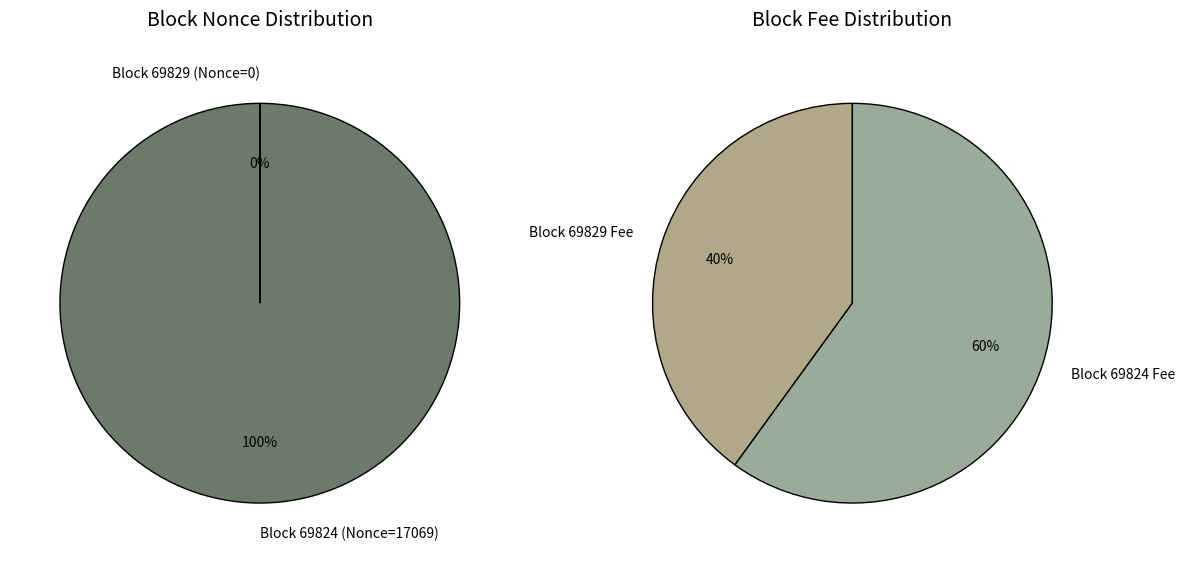

To the nearest percent, what is the average slice percentage?

50%